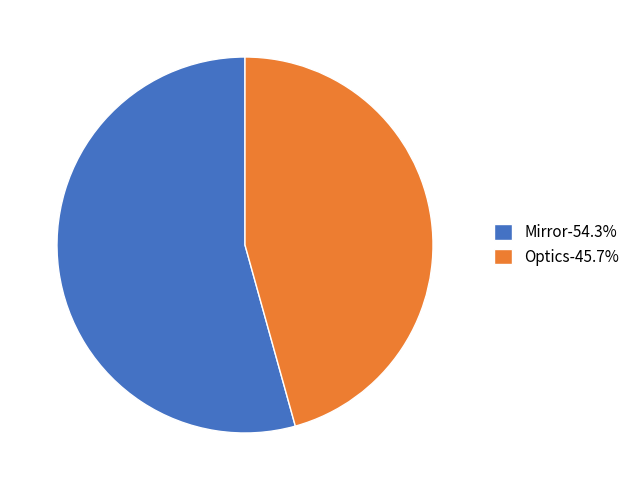

The Mirror slice represents 69% of the pie. True or false?

False